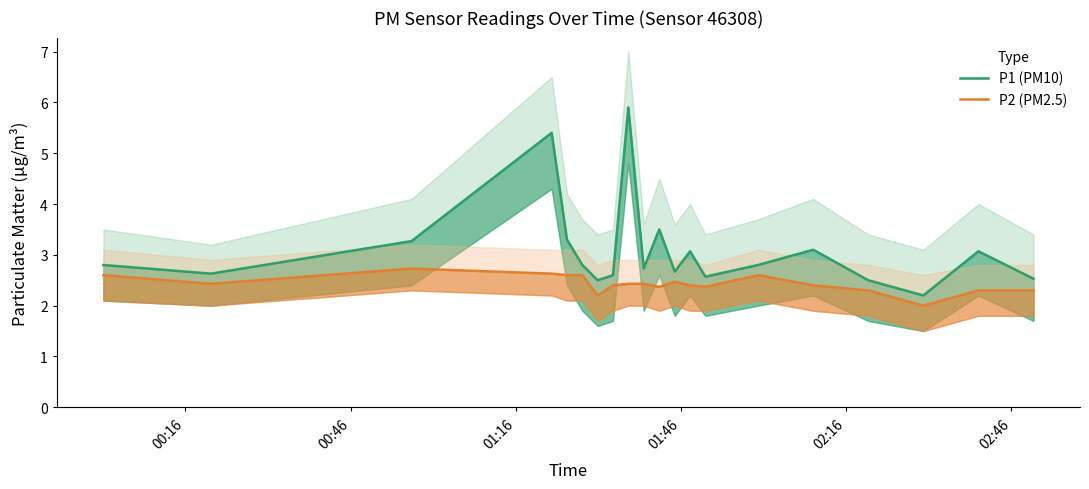

List the series in order of their peak value, highest first.

P1 (PM10), P2 (PM2.5)